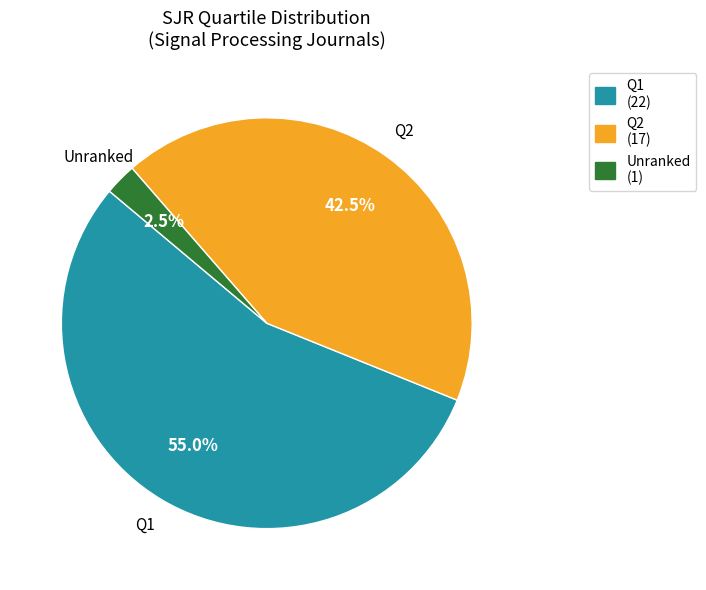

Which slice represents more than half of the pie?

Q1 (22)